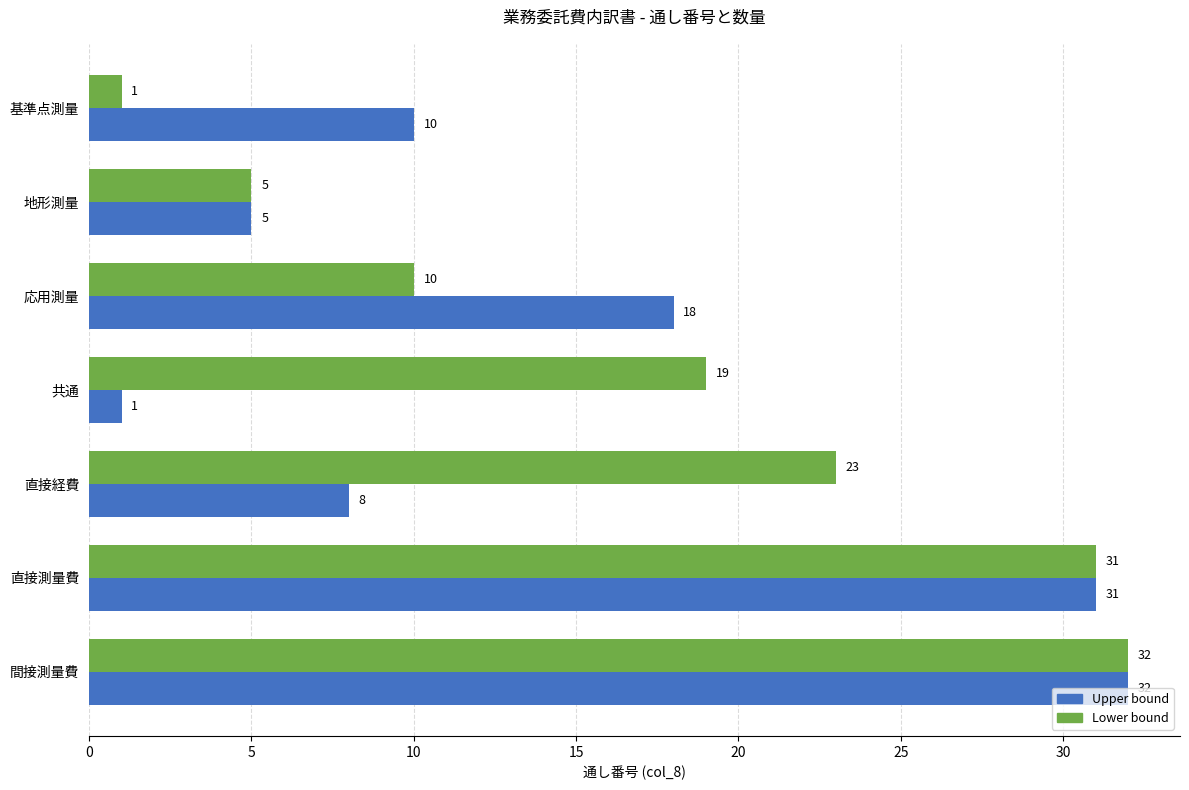

What is the approximate value of Lower bound at 共通, to the nearest 5?

20